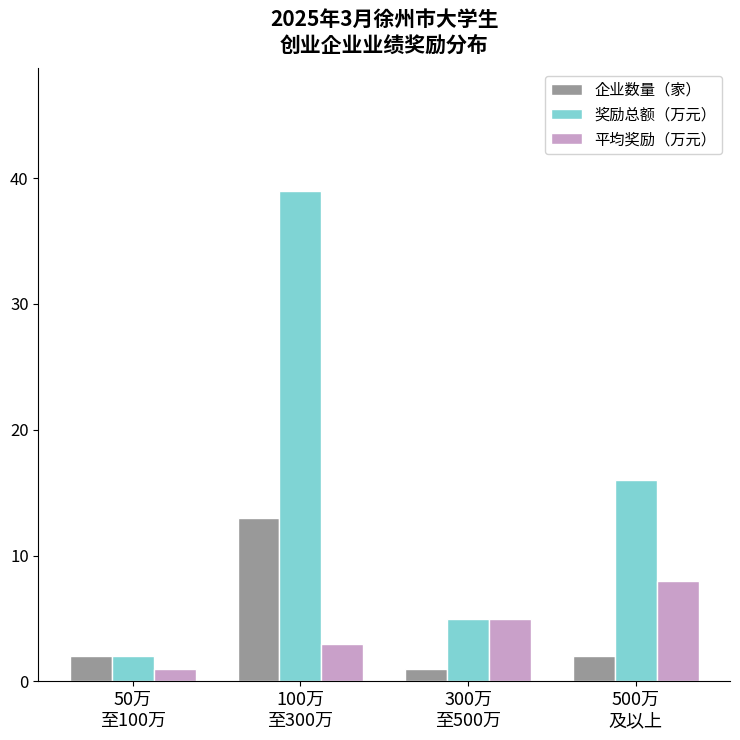

Reading left to right, what are all the values shown in this chart?

企业数量（家）: 50万
至100万=2	100万
至300万=13	300万
至500万=1	500万
及以上=2
奖励总额（万元）: 50万
至100万=2	100万
至300万=39	300万
至500万=5	500万
及以上=16
平均奖励（万元）: 50万
至100万=1	100万
至300万=3	300万
至500万=5	500万
及以上=8